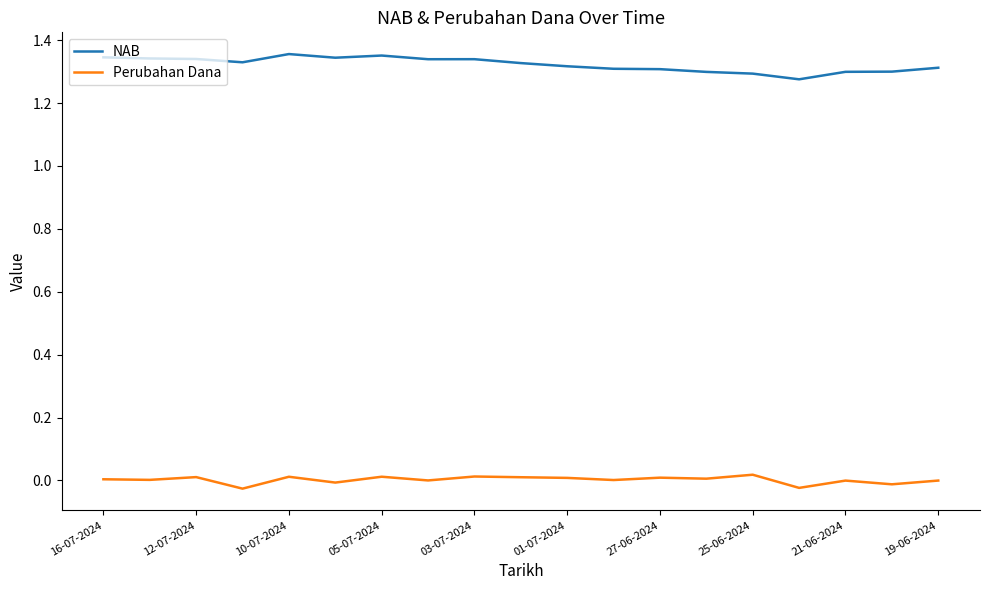

True or false: NAB and Perubahan Dana cross at least once.

False